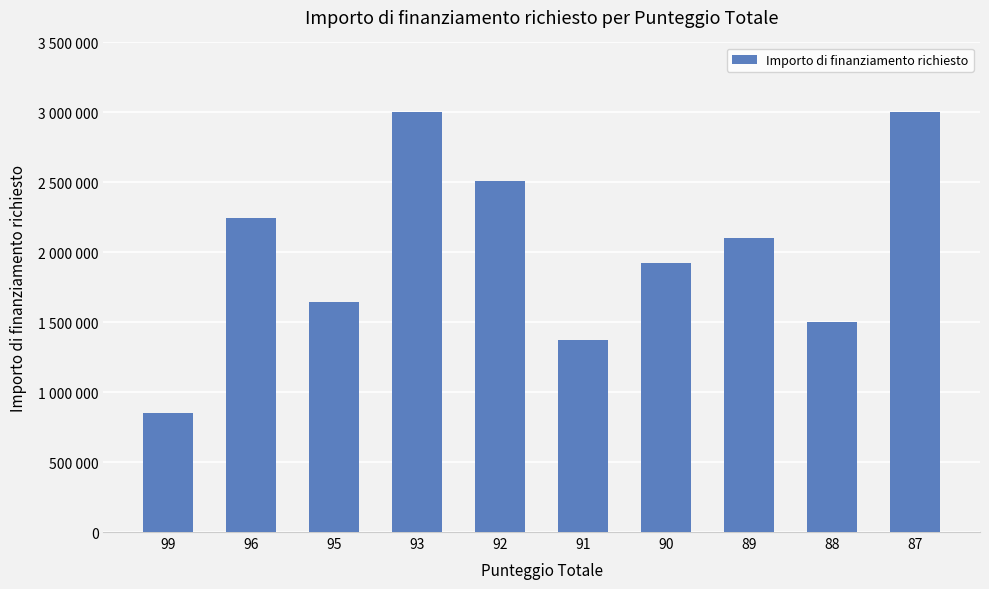

What is the difference between the maximum and minimum values?

2150000.0